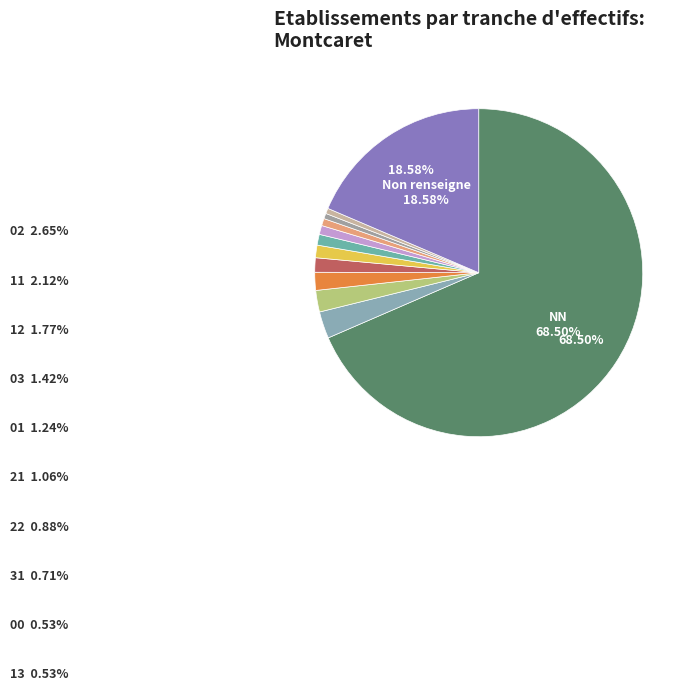

Which category accounts for the majority?

NN